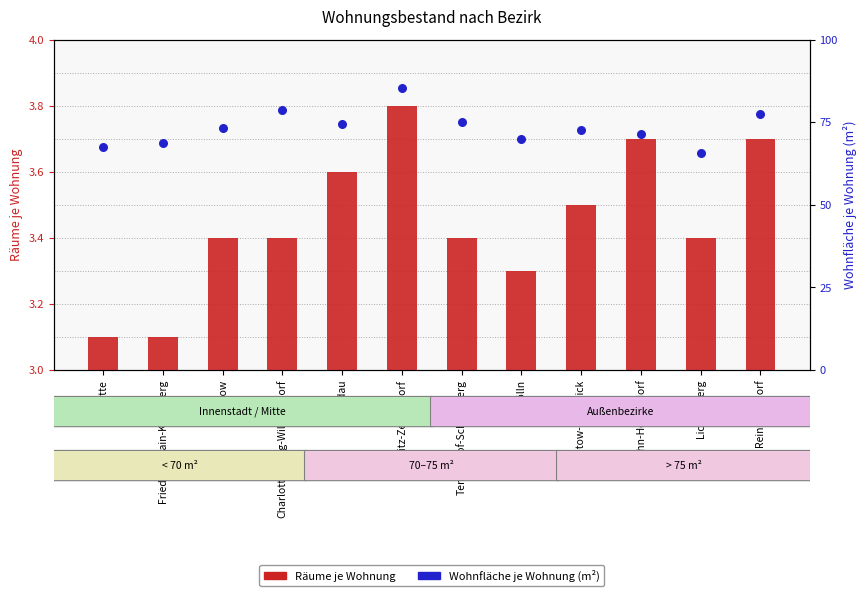

Which series has the widest spread of Y values?

Wohnfläche je Wohnung (m²)